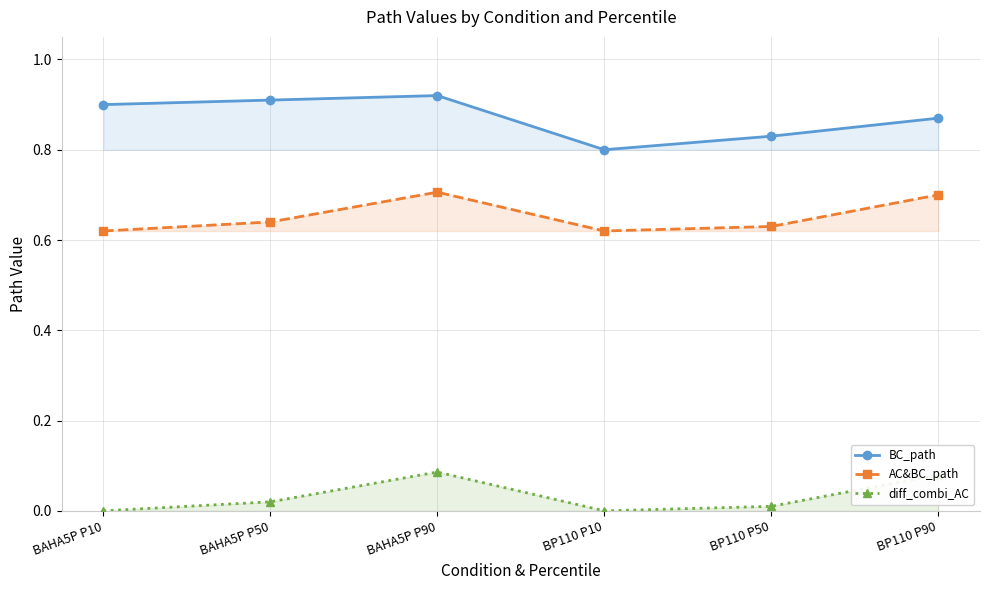

True or false: AC&BC_path and BC_path cross at least once.

False